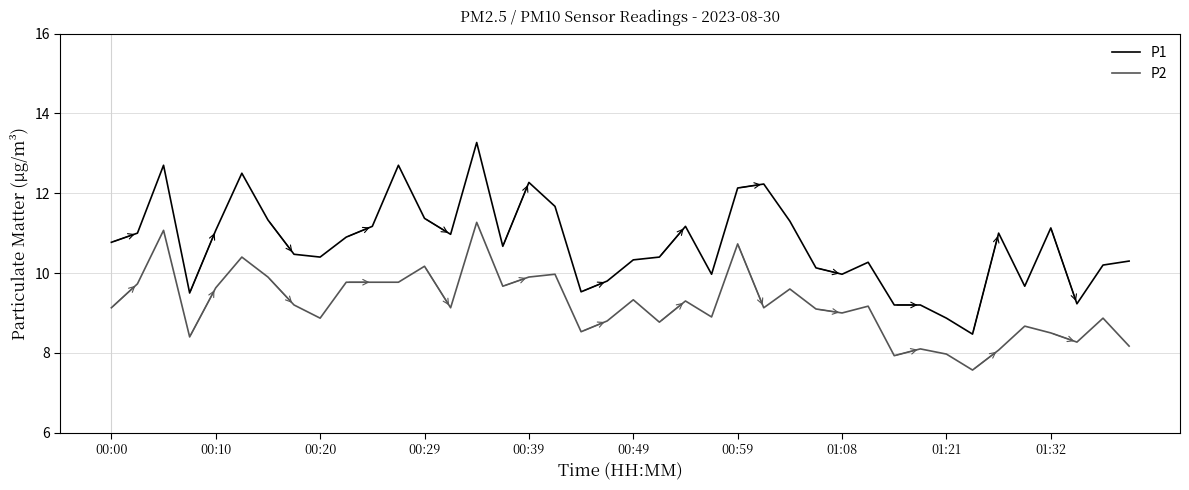

What are all the series names shown in the legend?

P1, P2